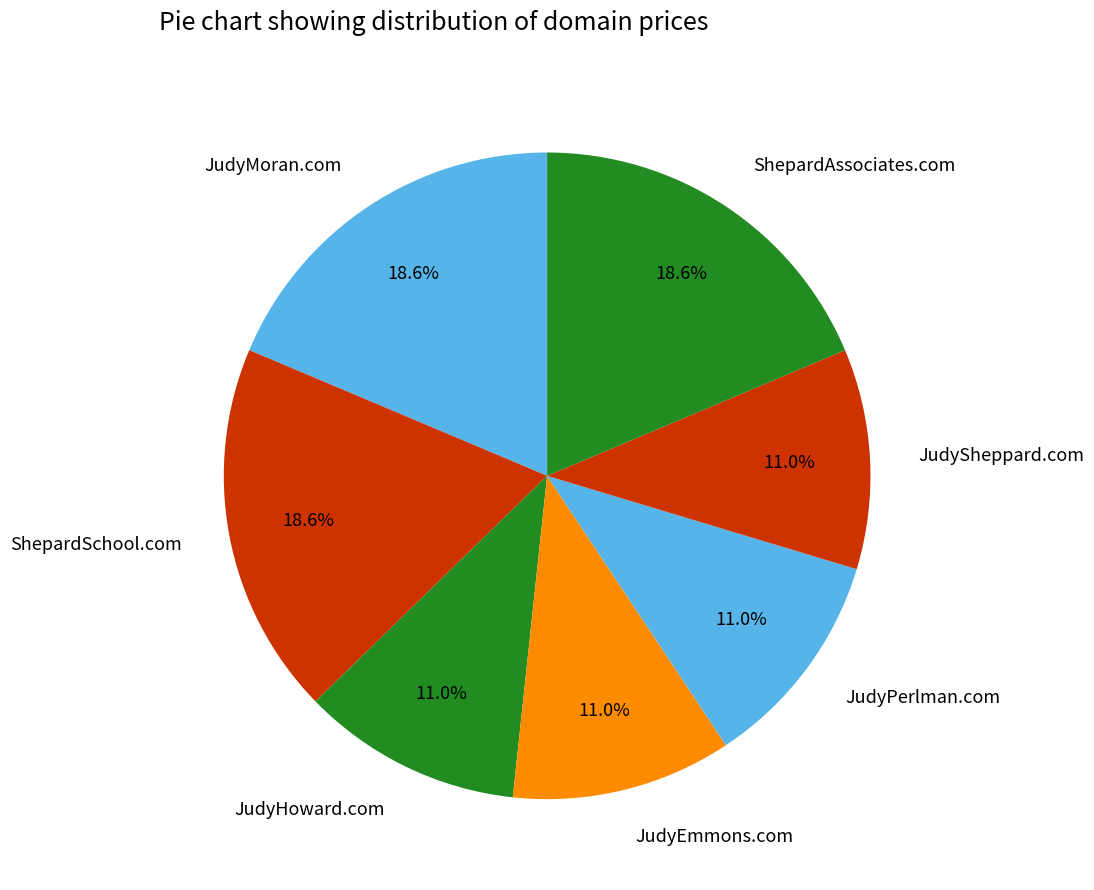

Do JudyMoran.com and JudySheppard.com together represent more than half of the pie?

No